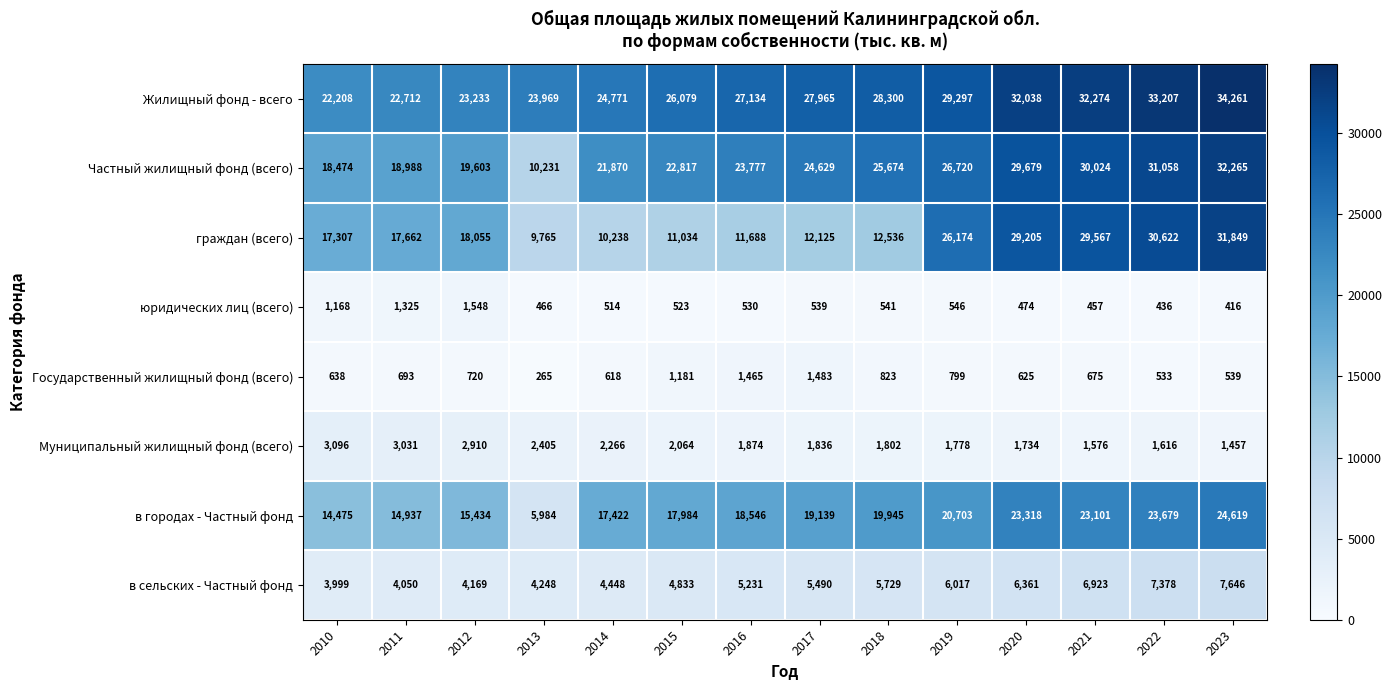

What is the difference between the maximum and minimum values in the в сельских - Частный фонд series?

3647